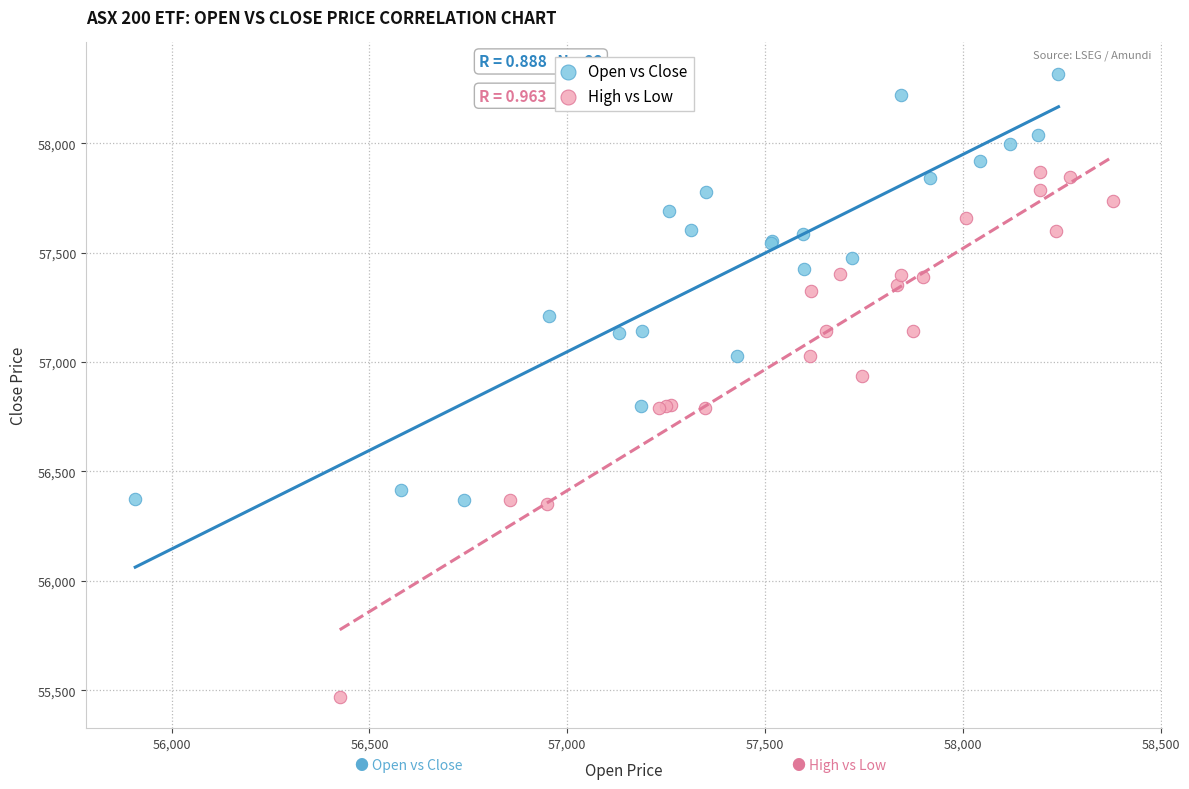

What are all the series names shown in the legend?

Open vs Close, High vs Low